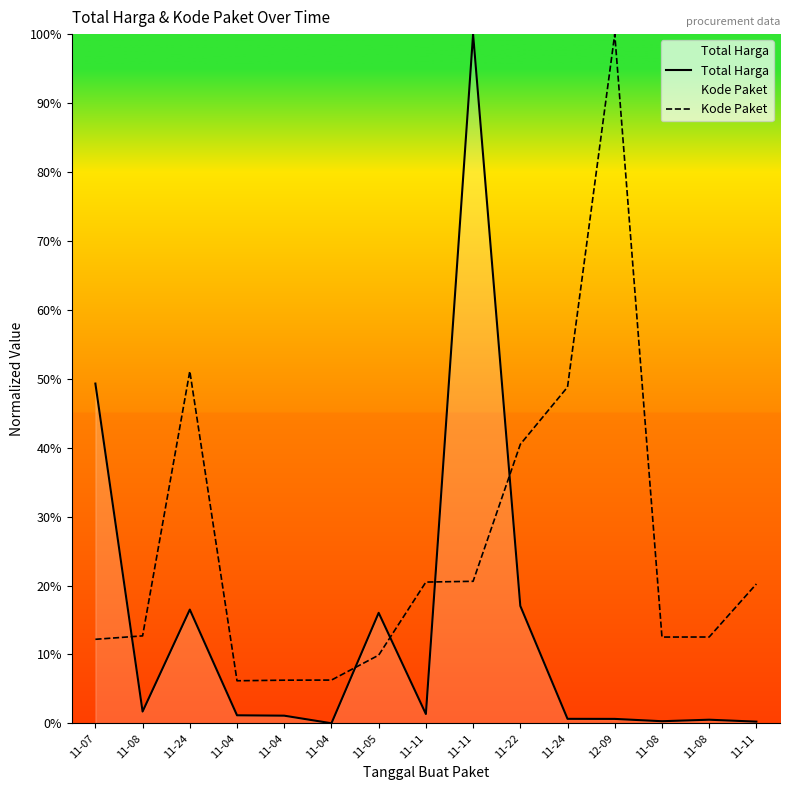

What is the label of the 14th point from the left?

11-08